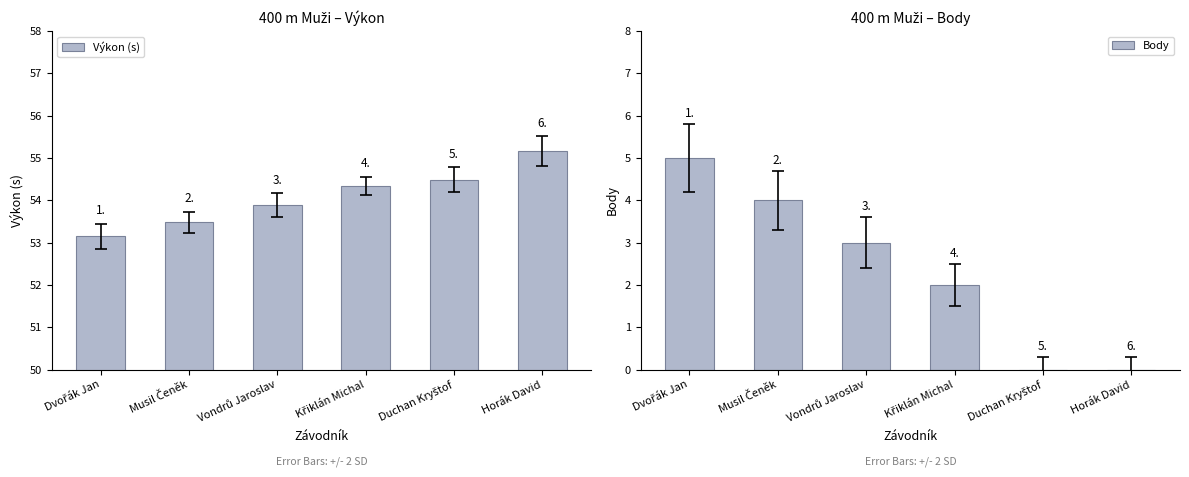

How many data points does each series have?

6